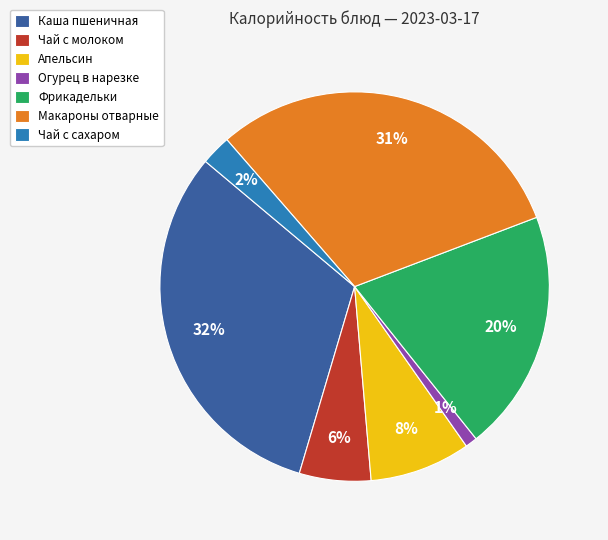

To the nearest percent, what portion does Макароны отварные represent?

31%